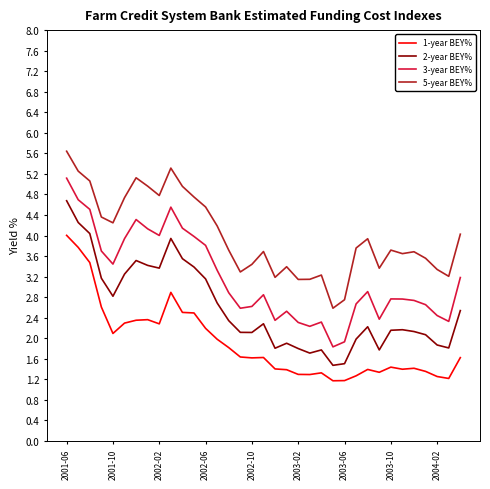

Which series has the largest total across all categories?

5-year BEY%